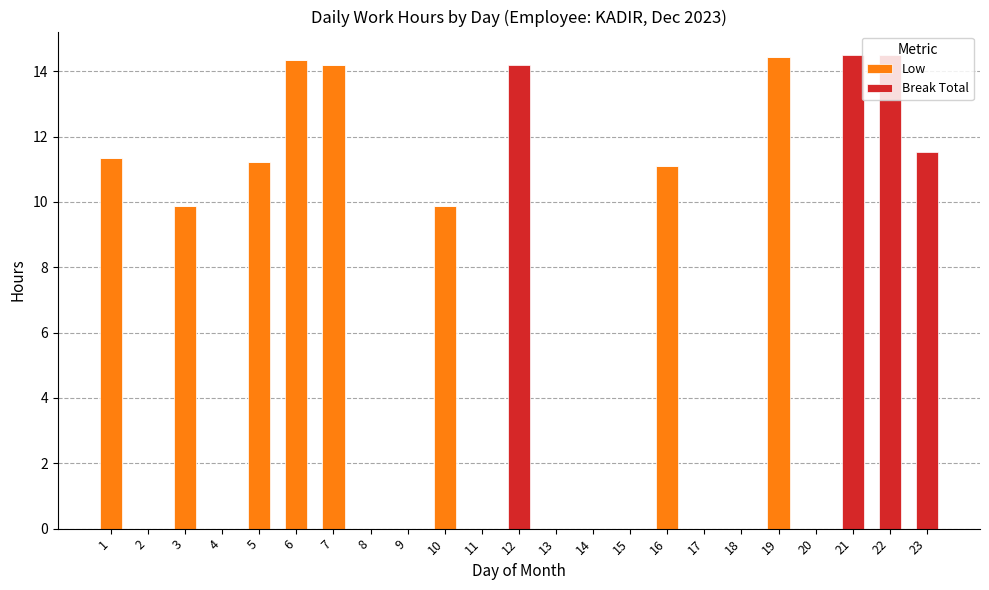

What is the average value of the Low series?

4.2